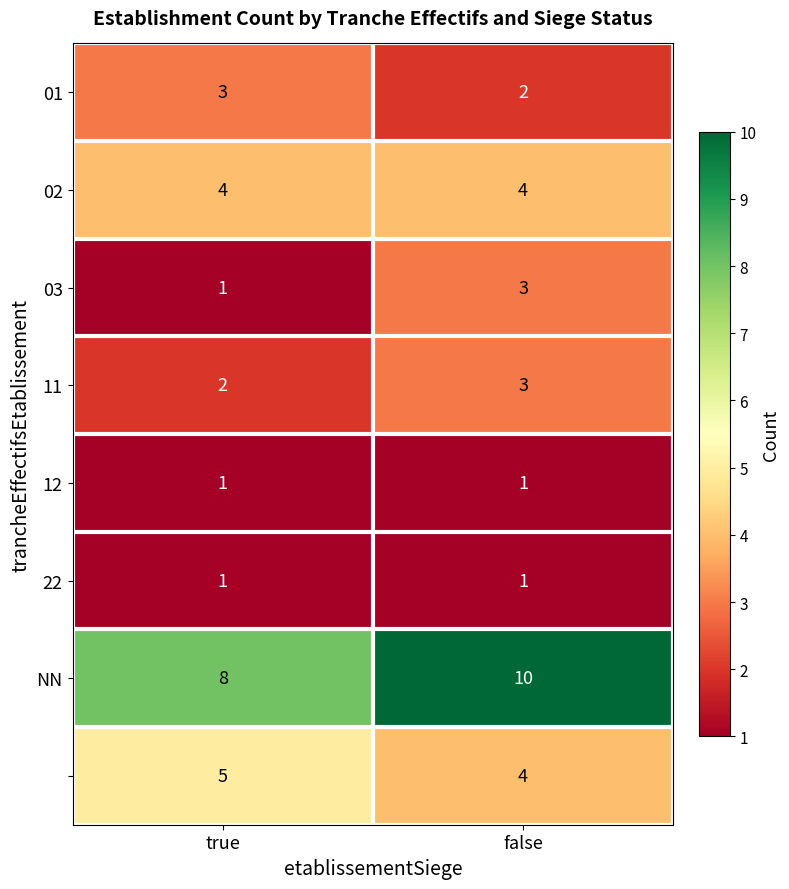

What is the difference between the highest and lowest values at true?

7